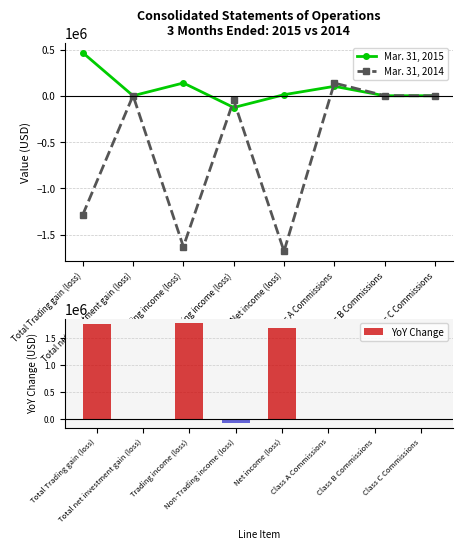

What is the sum of all Mar. 31, 2015 values?

594068